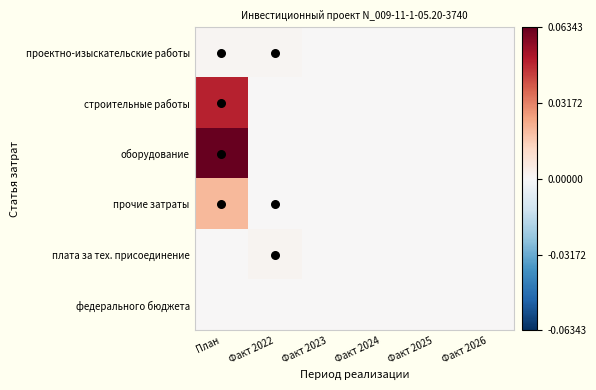

Which has a higher value, Факт 2023 or Факт 2026?

Факт 2023